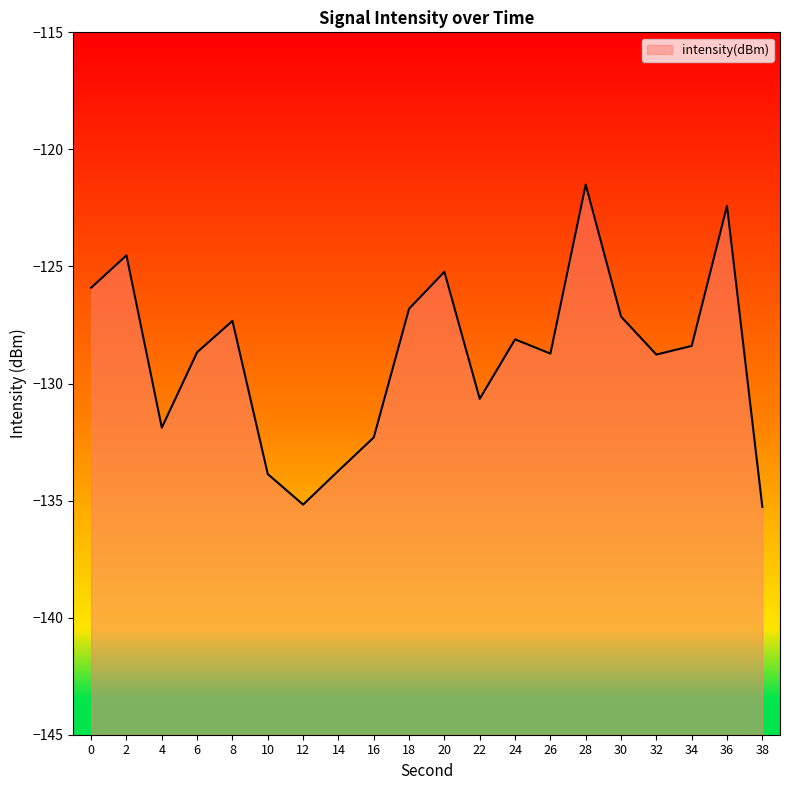

What is the difference between the second highest and second lowest values?

12.8